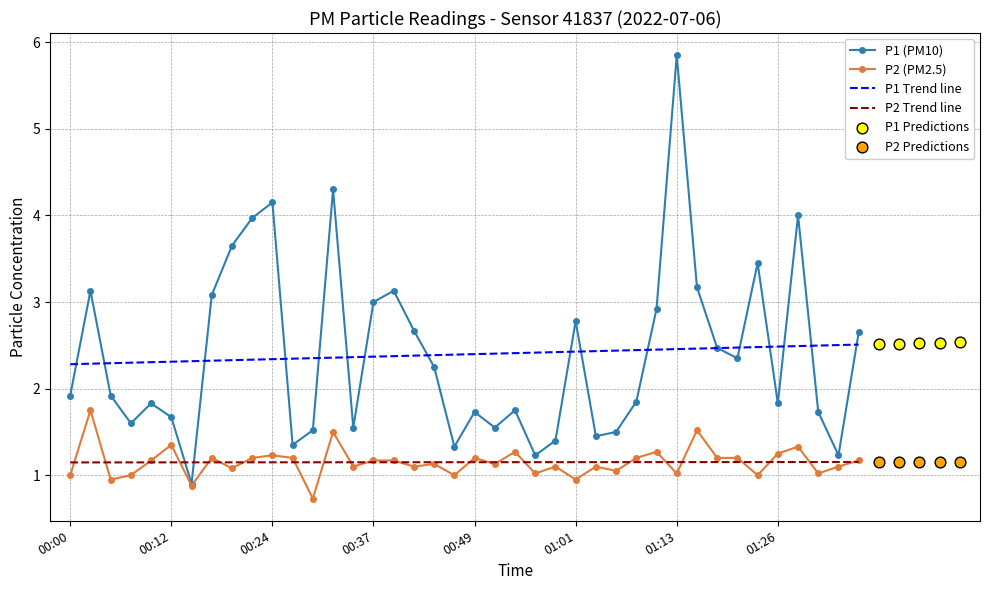

Which series has the widest spread of Y values?

P1